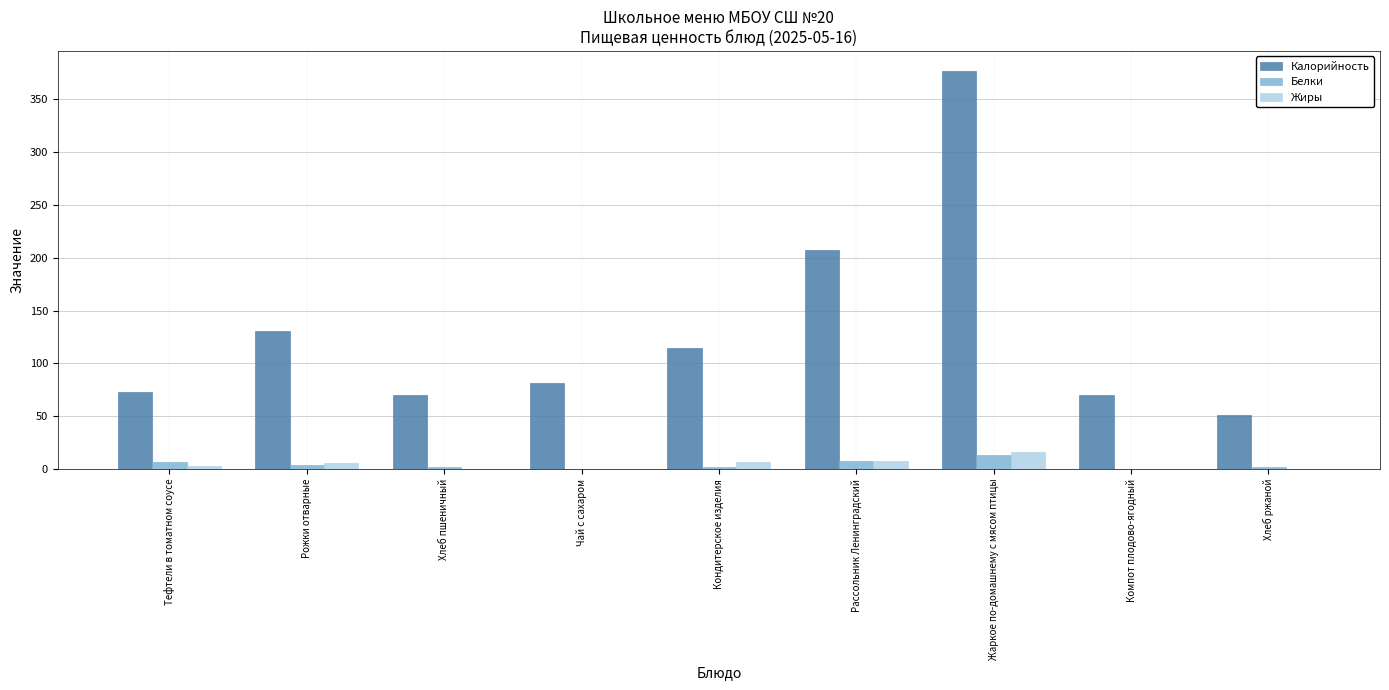

Are the bars horizontal?

No